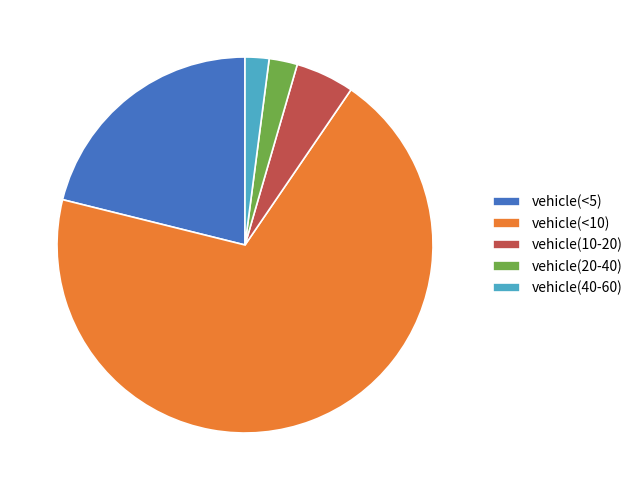

Combined, do vehicle(40-60) and vehicle(<5) account for over 50%?

No